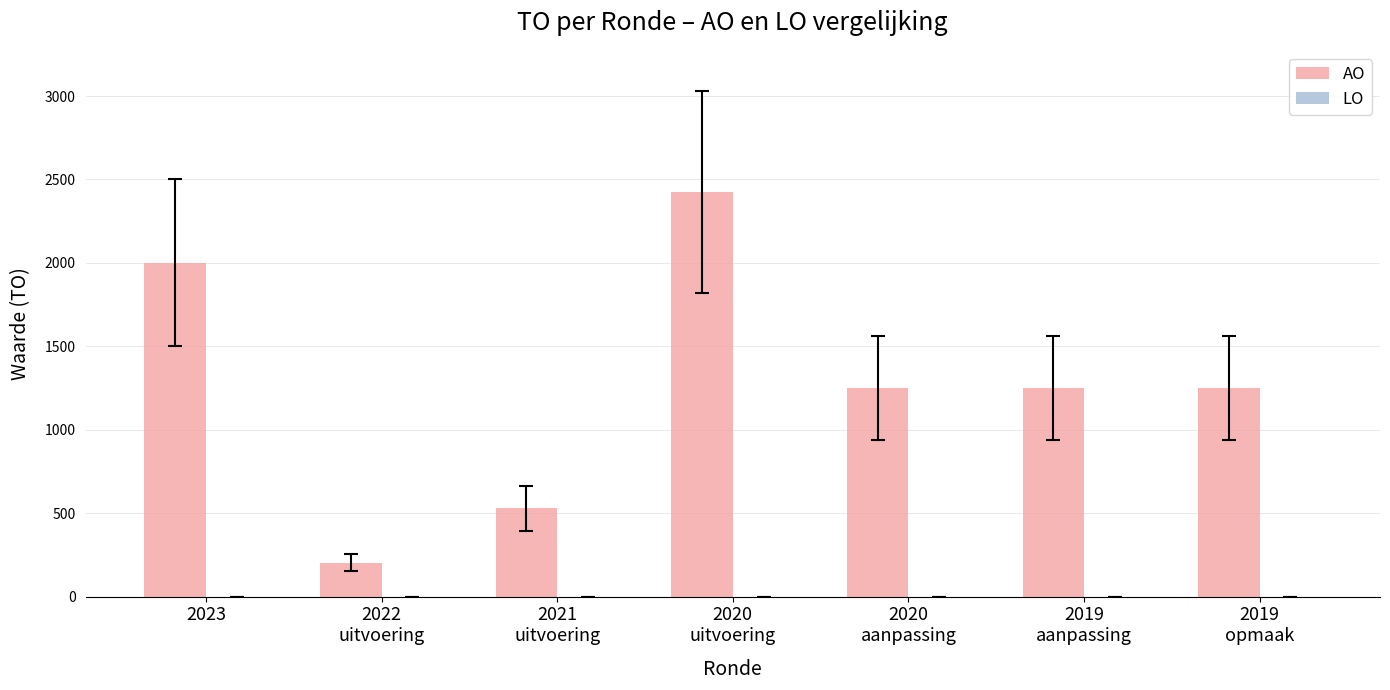

Reading right to left, extract all data points from this chart.

1250	1250	1250	2423	528	202	2000